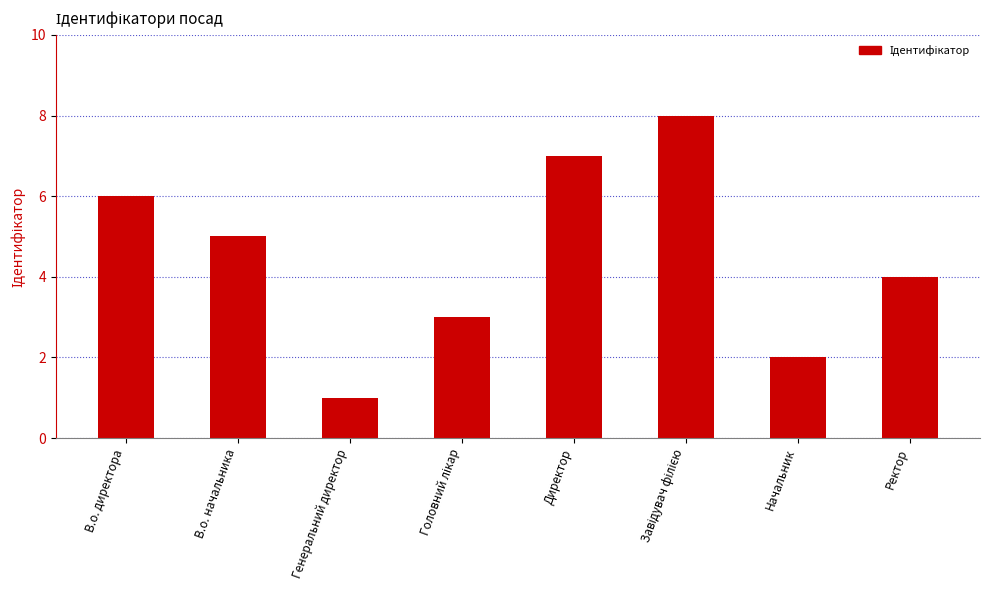

What is the value of the 5th bar from the left?

7